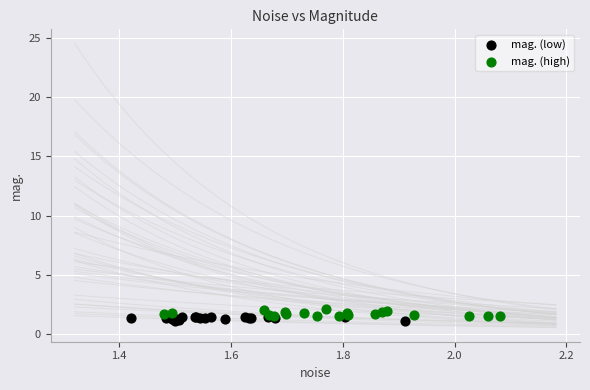

Which series reaches the maximum Y coordinate?

mag. (high)